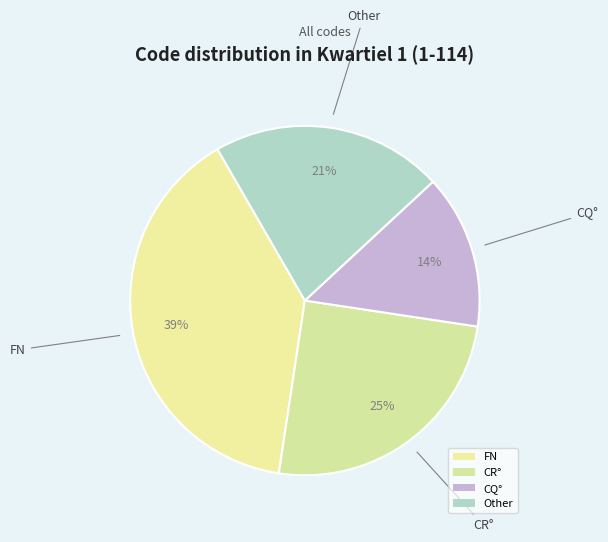

Is it true that FN is 16% of the pie?

False